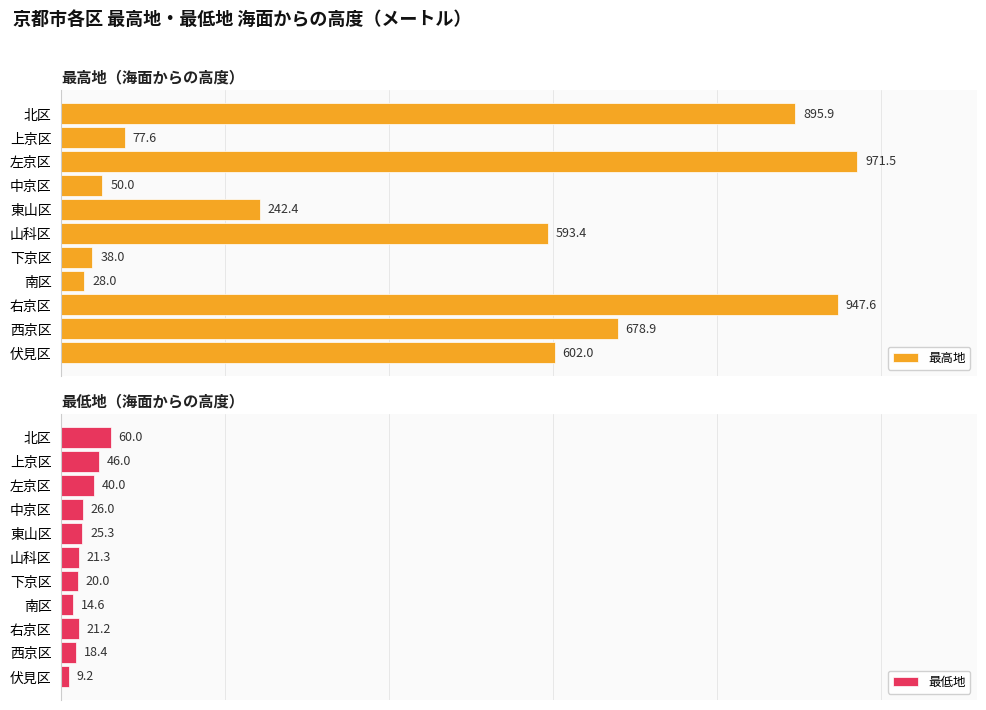

At which label is 最低地 closest to 34?

左京区